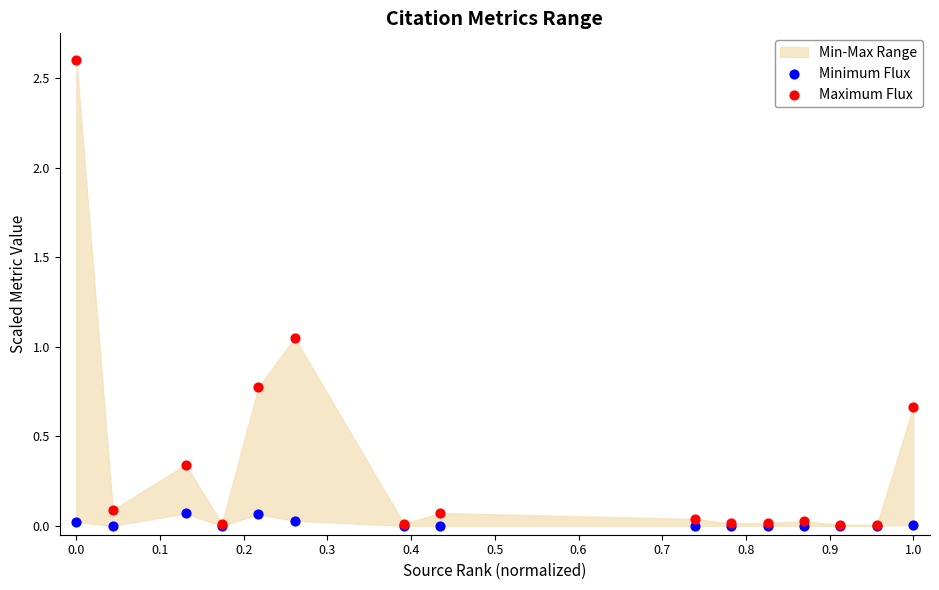

What are all the series names shown in the legend?

Minimum Flux, Maximum Flux